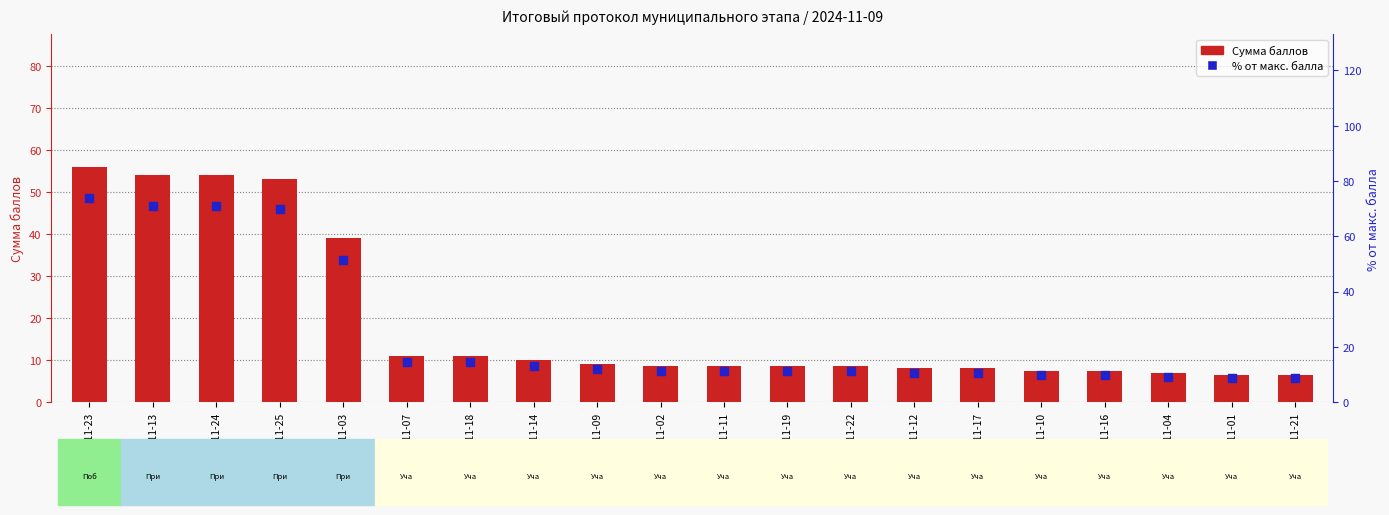

Which series contains the highest Y value?

% от макс. балла